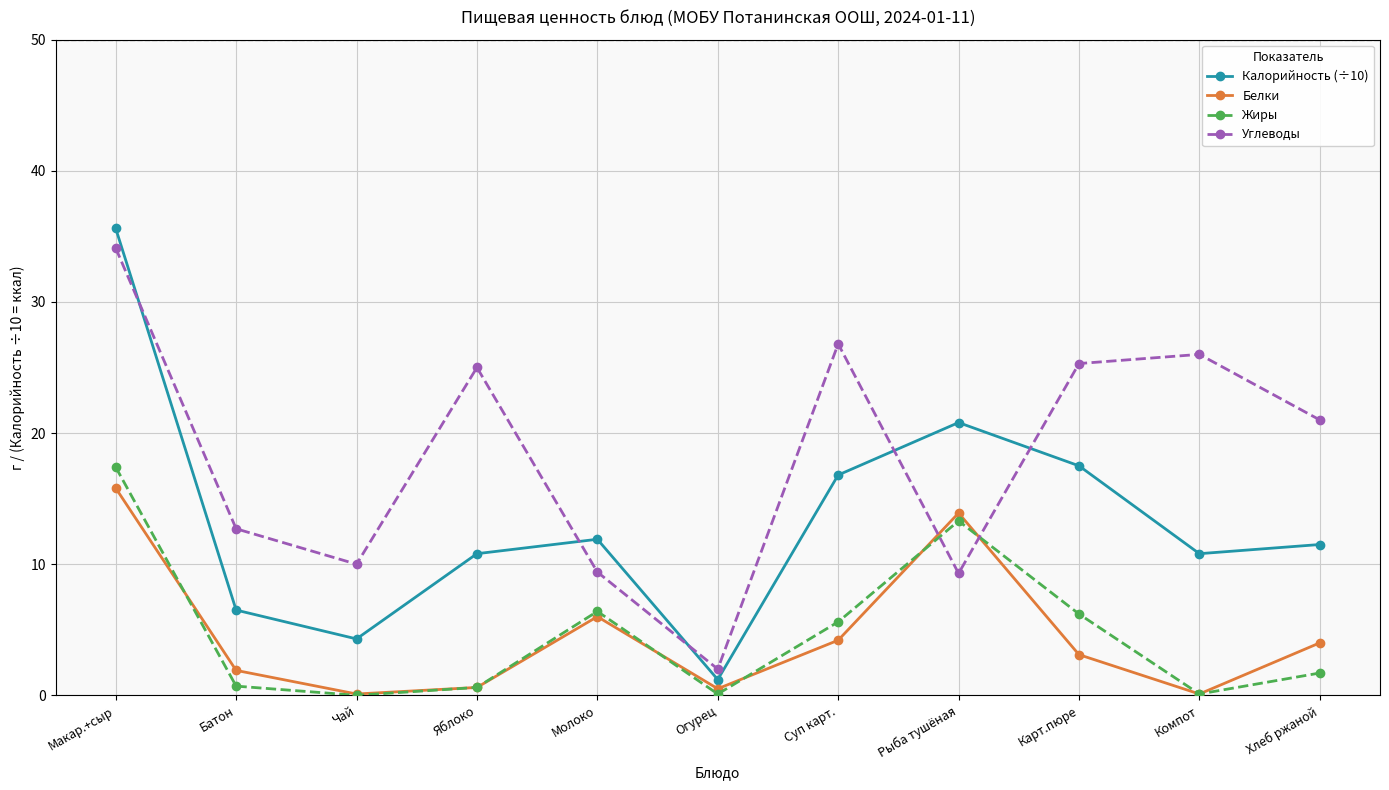

Between Молоко and Хлеб ржаной, which series saw the biggest shift?

Углеводы